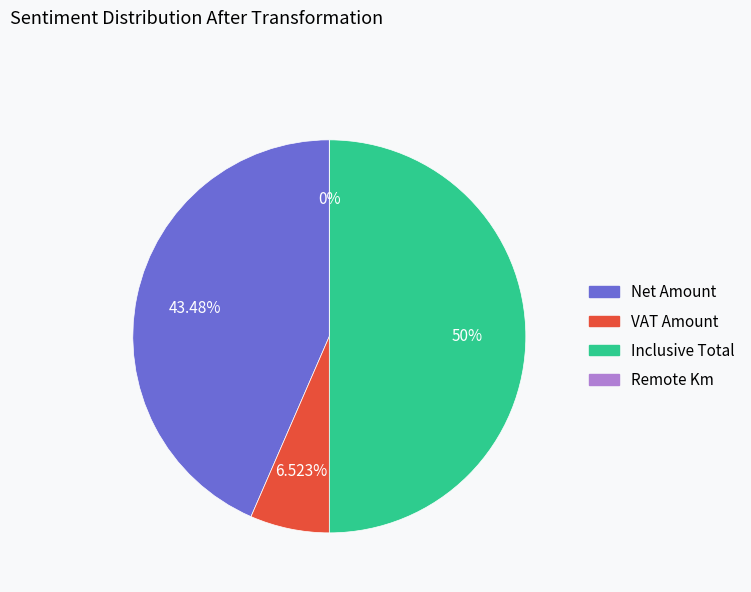

Between Inclusive Total and VAT Amount, which is larger?

Inclusive Total